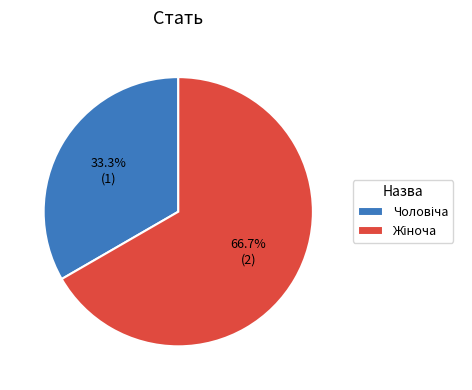

Is there any slice that represents more than half of the pie?

Yes